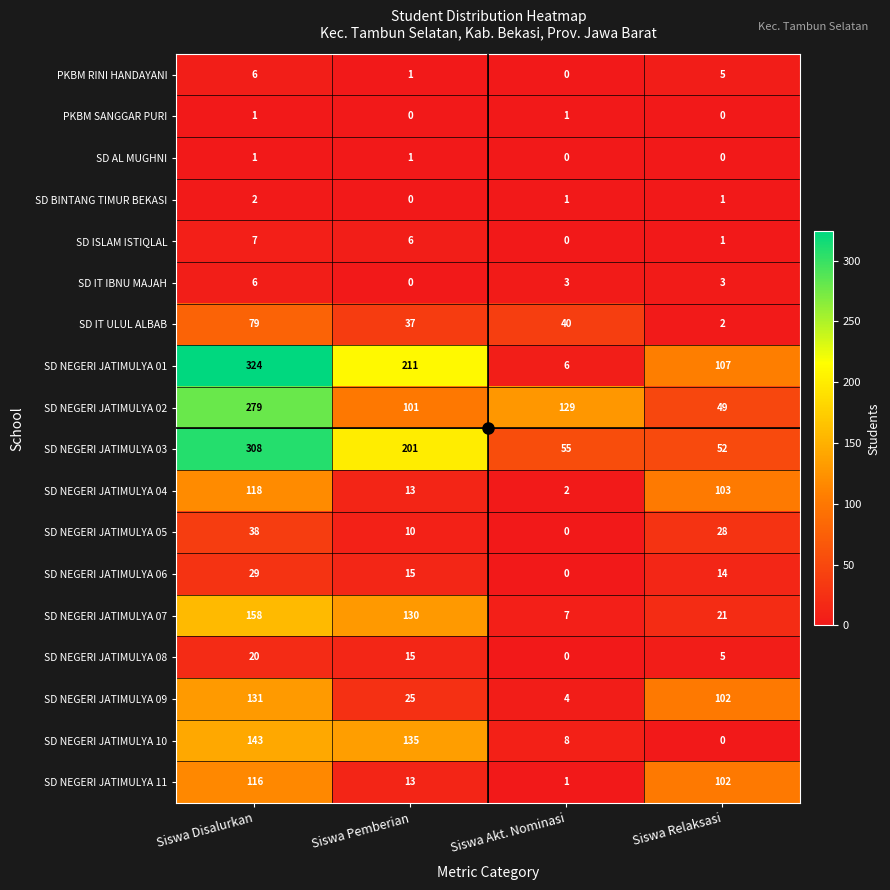

What is the total value across all series at Siswa Disalurkan?

1766